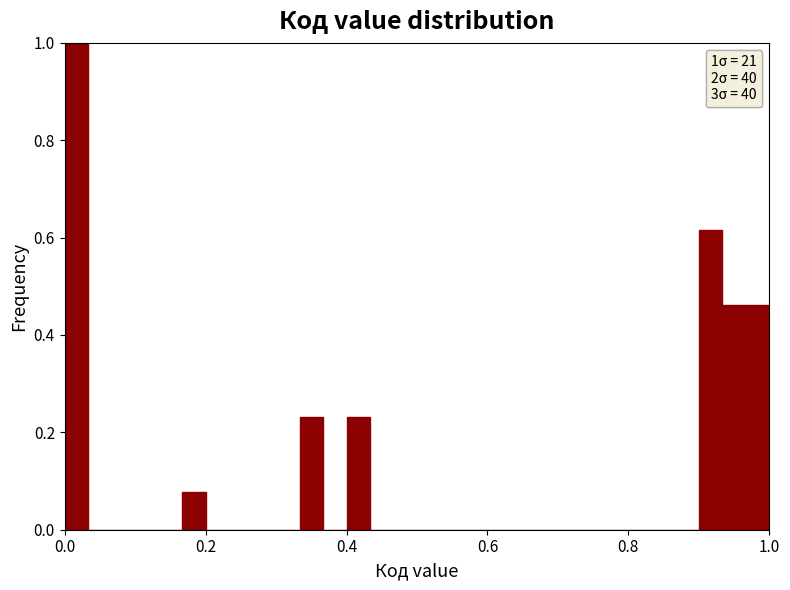

Around what value on the x-axis is the tallest bar? Give the approximate position of its centre, as read against the axis.

0.02